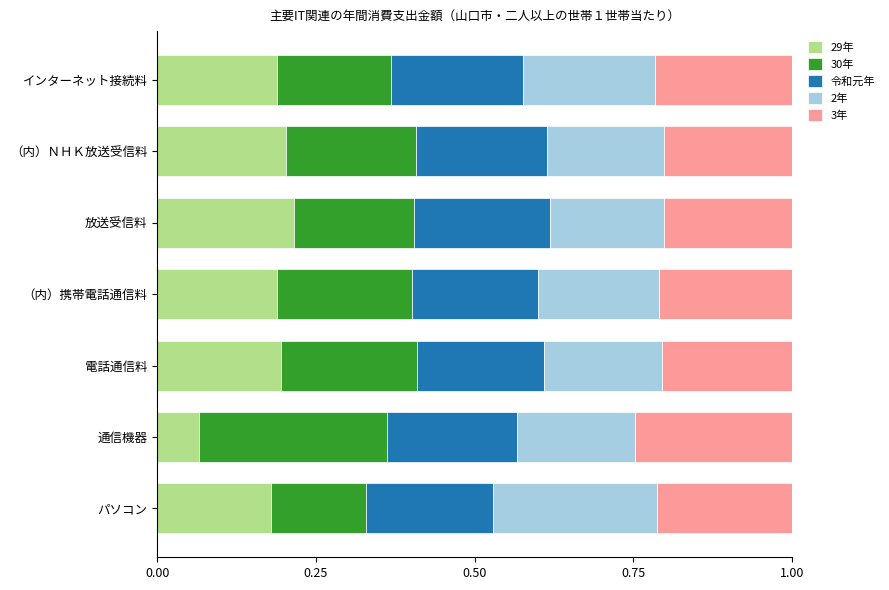

What is the total value across all series at （内）携帯電話通信料?

1.0